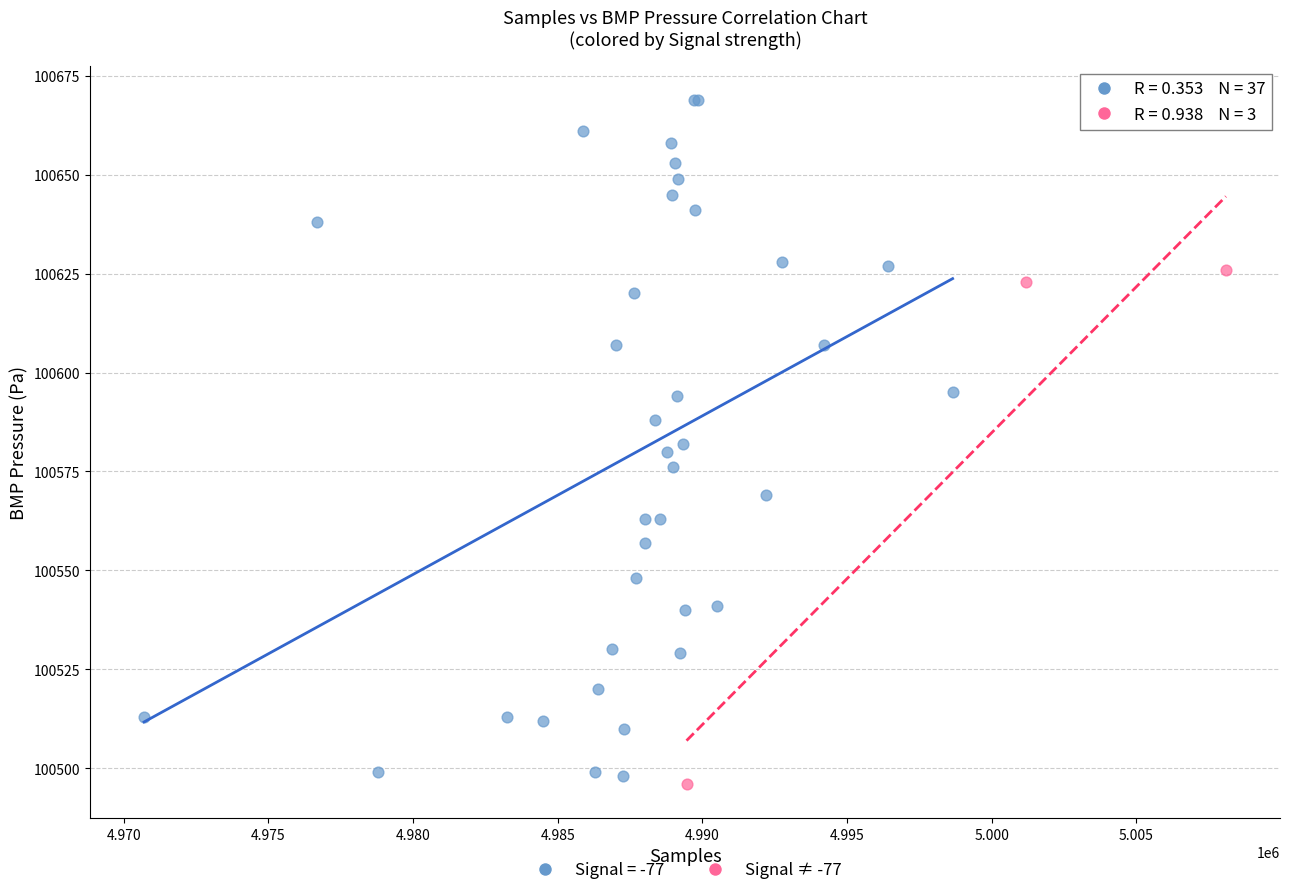

Which series contains the highest Y value?

Signal = -77